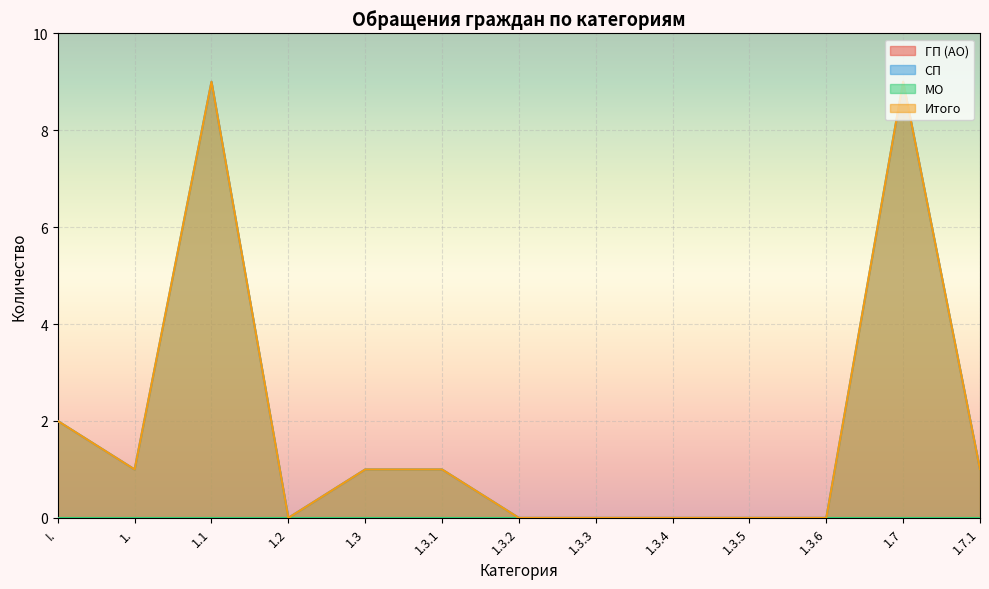

What is the sum of the СП values at 1.7.1 and 1.3.6?

1